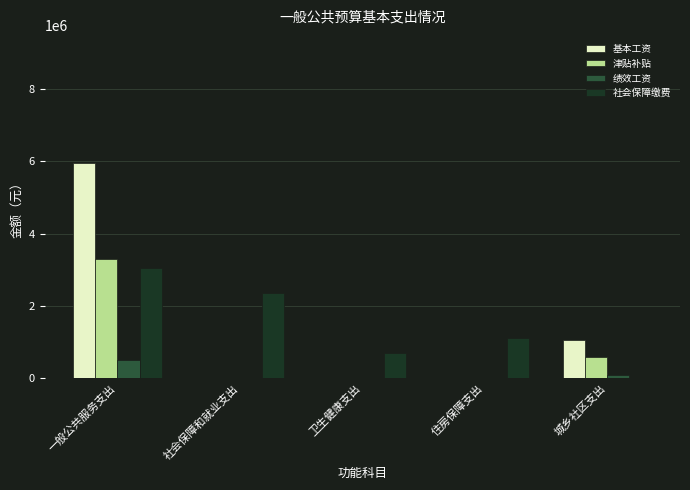

What is the total value across all series at 卫生健康支出?

695064.7